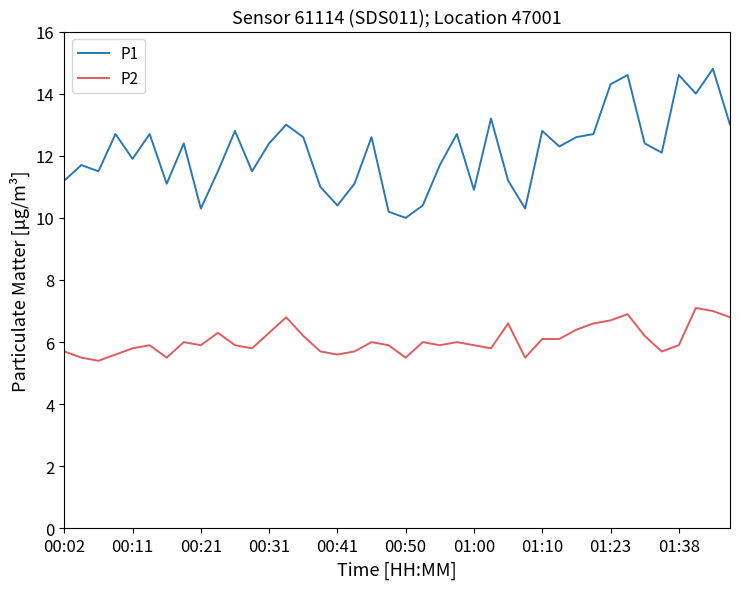

True or false: P1 and P2 cross at least once.

False